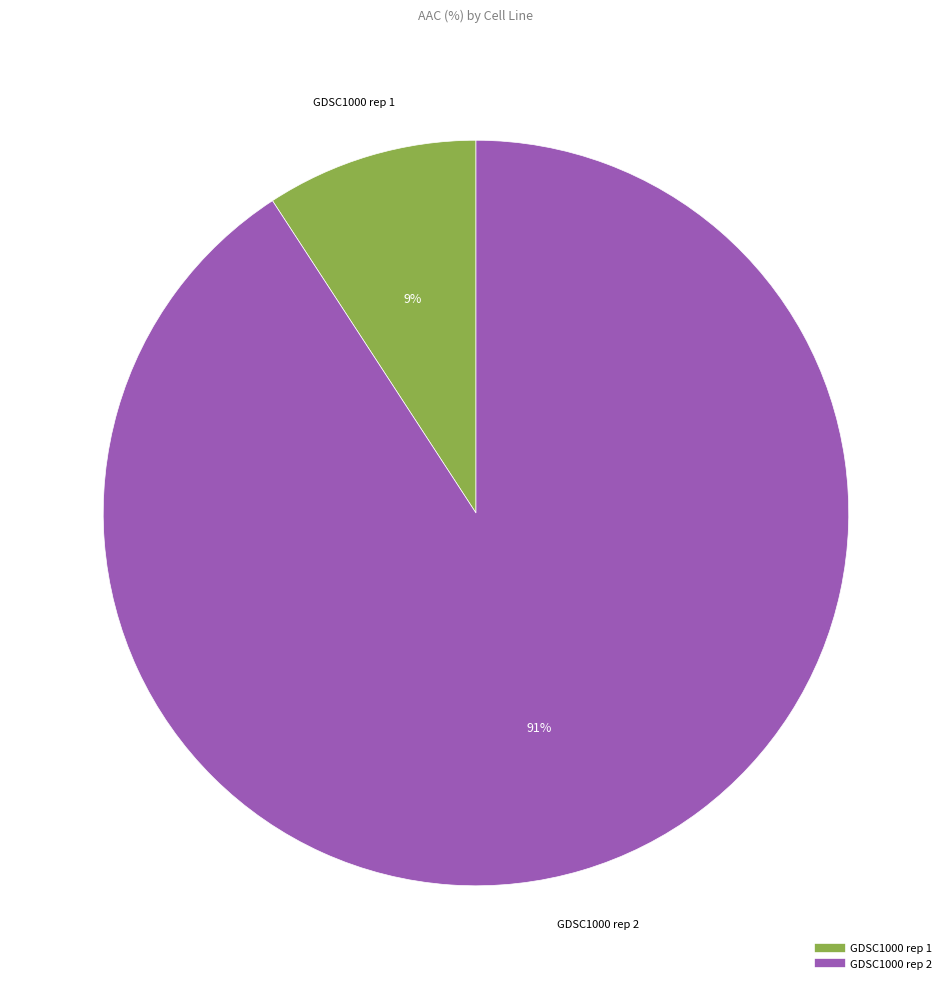

Is it true that GDSC1000 rep 2 is 82% of the pie?

False